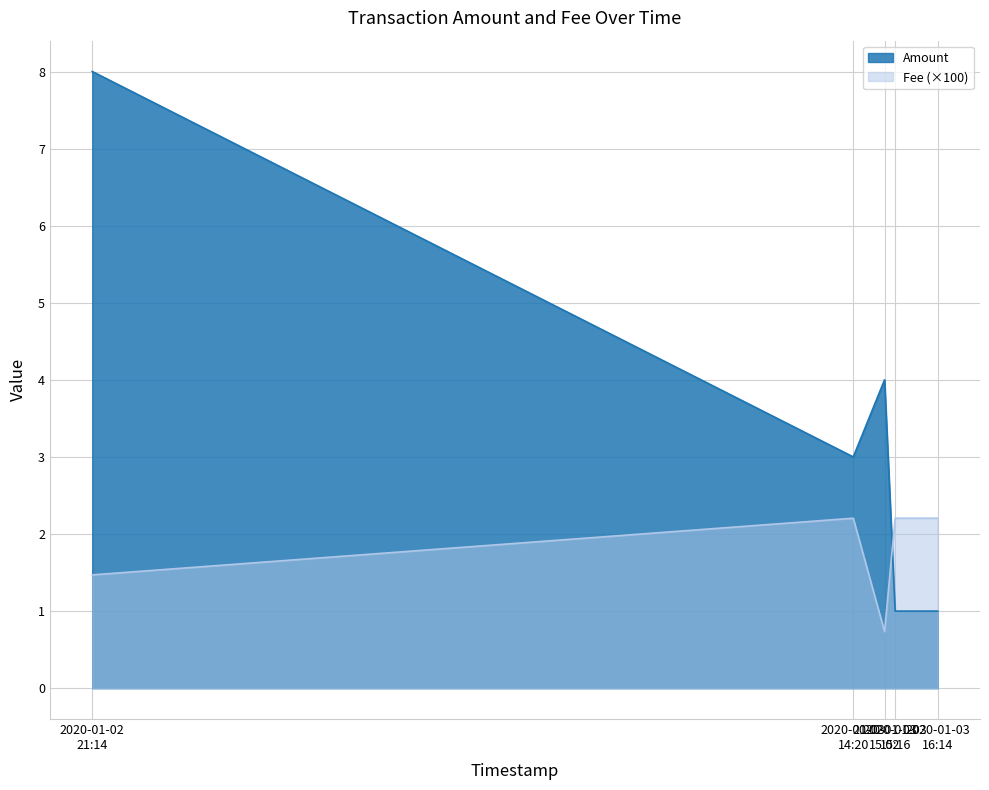

Which series has the largest range (max minus min)?

Amount